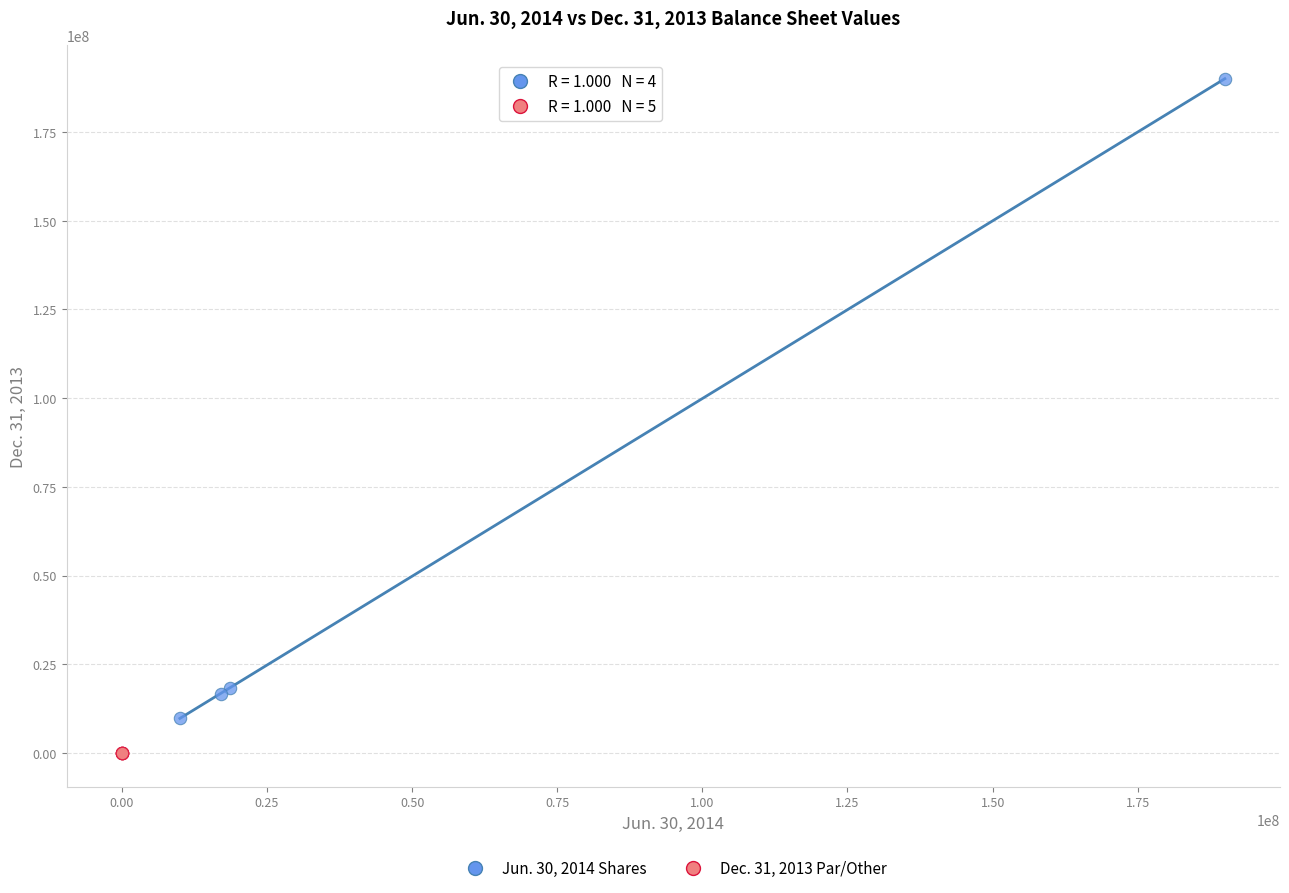

What are all the series names shown in the legend?

Jun. 30, 2014 Shares, Dec. 31, 2013 Par/Other